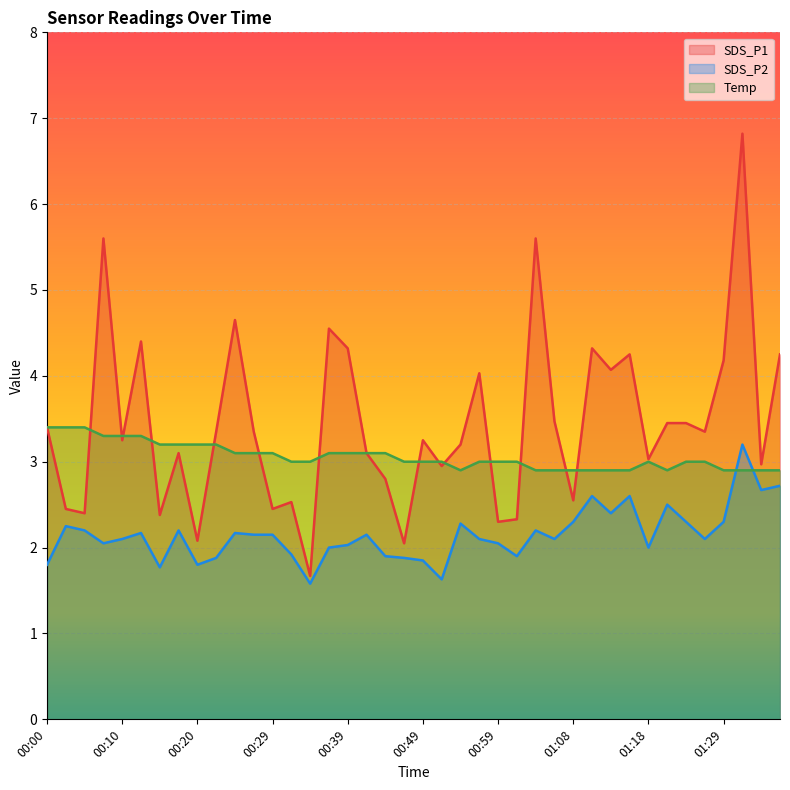

At which category does SDS_P2 reach its first local valley?

00:07